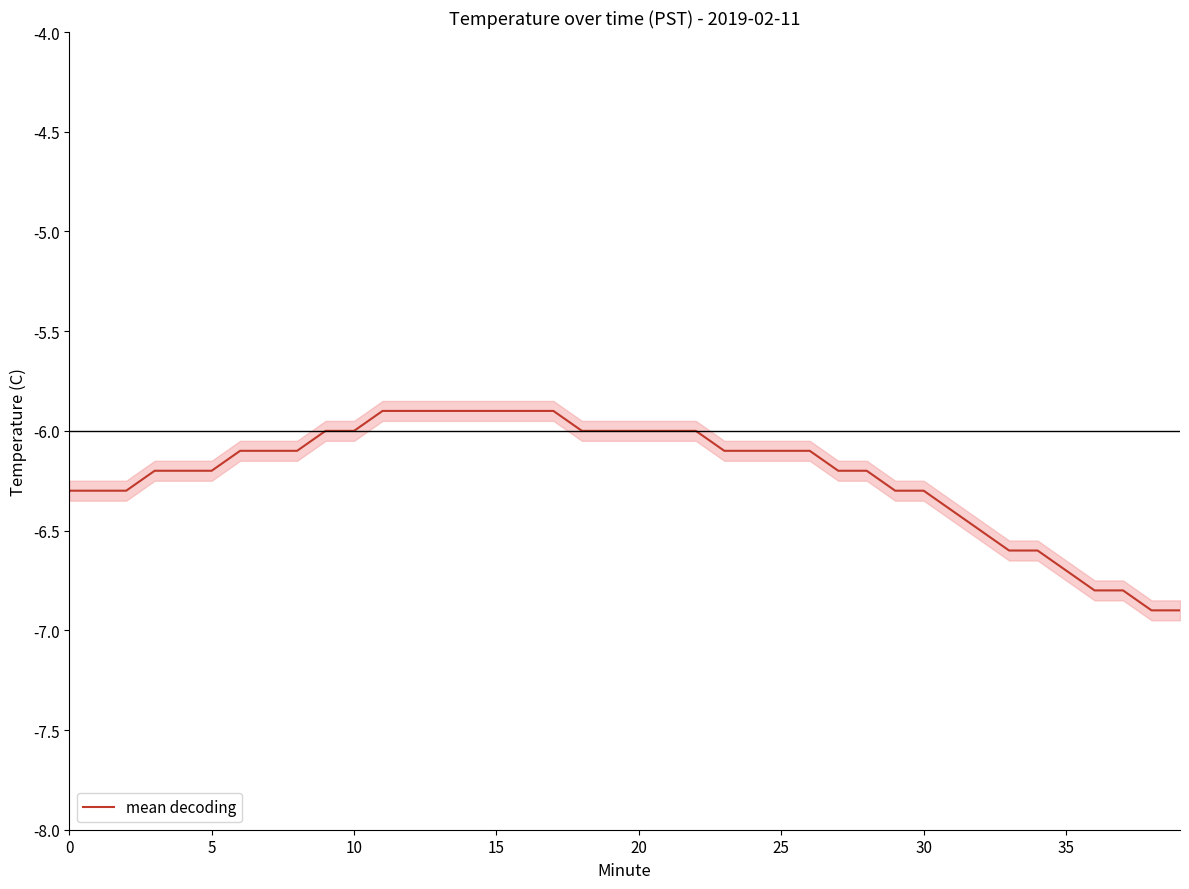

The mean decoding series shows -9.3 at 35. True or false?

False